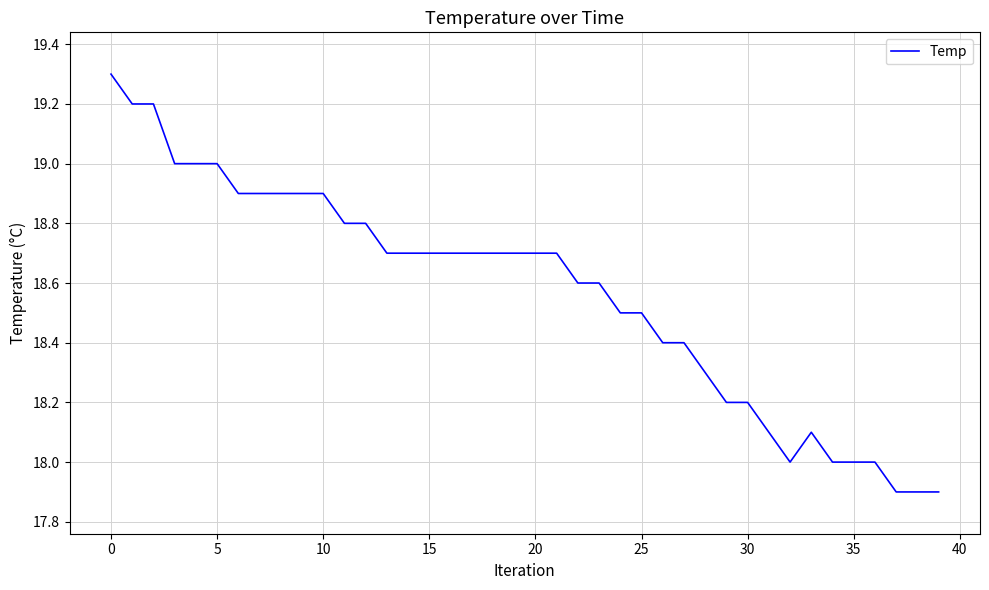

Reading left to right, what are all the values shown in this chart?

19.3	19.2	19.2	19.0	19.0	19.0	18.9	18.9	18.9	18.9	18.9	18.8	18.8	18.7	18.7	18.7	18.7	18.7	18.7	18.7	18.7	18.7	18.6	18.6	18.5	18.5	18.4	18.4	18.3	18.2	18.2	18.1	18.0	18.1	18.0	18.0	18.0	17.9	17.9	17.9